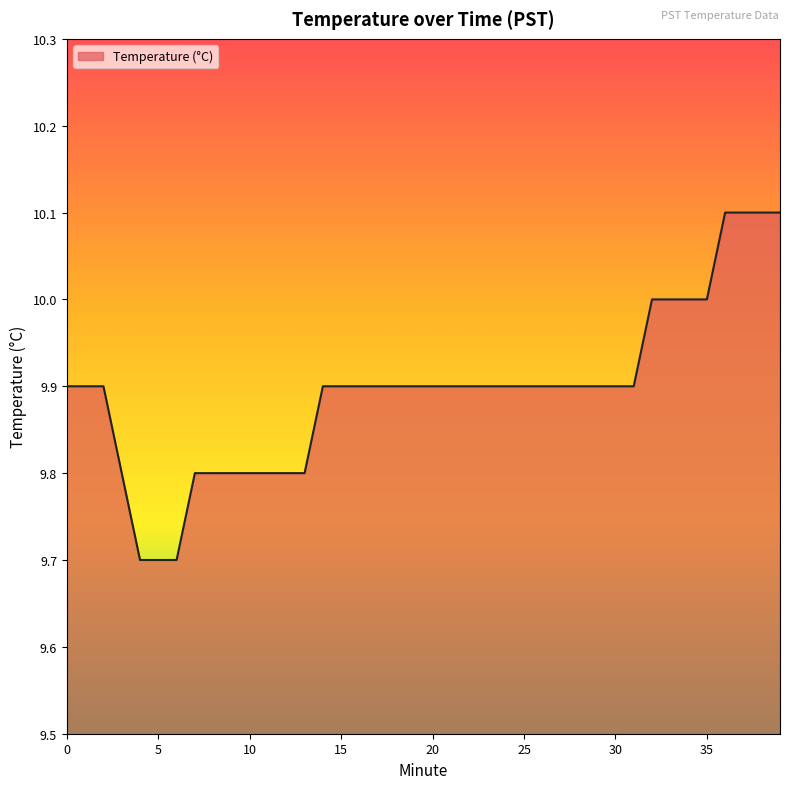

How many values are between 9 and 10?

36